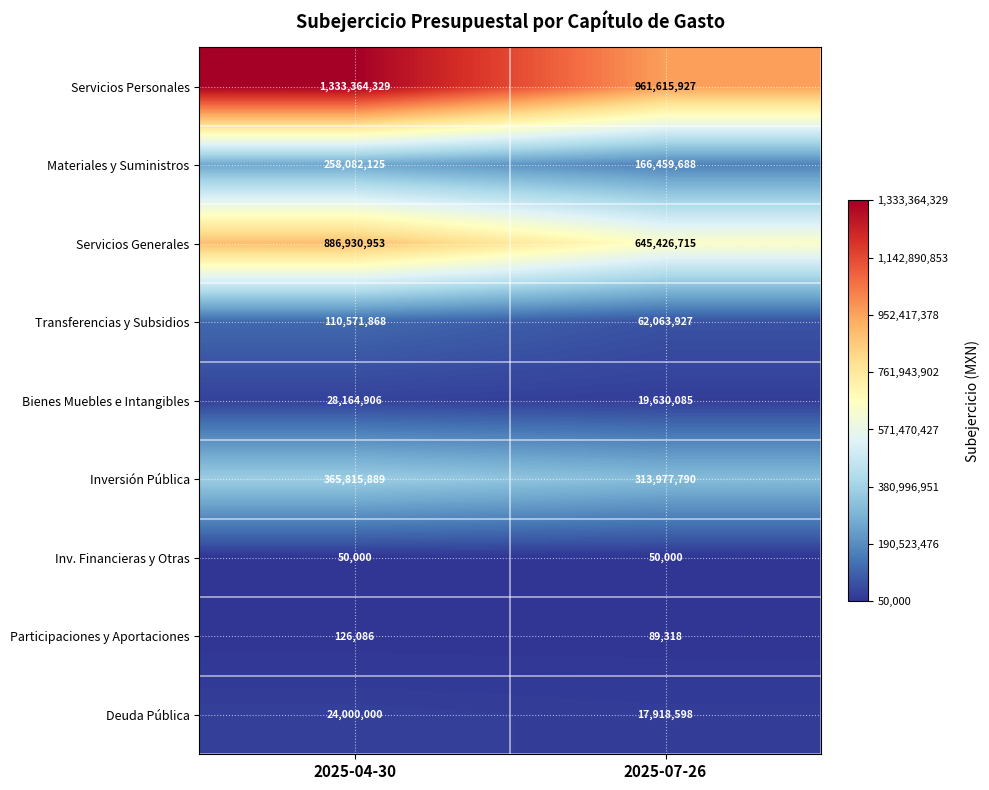

What is the average value of the Servicios Generales series?

766178834